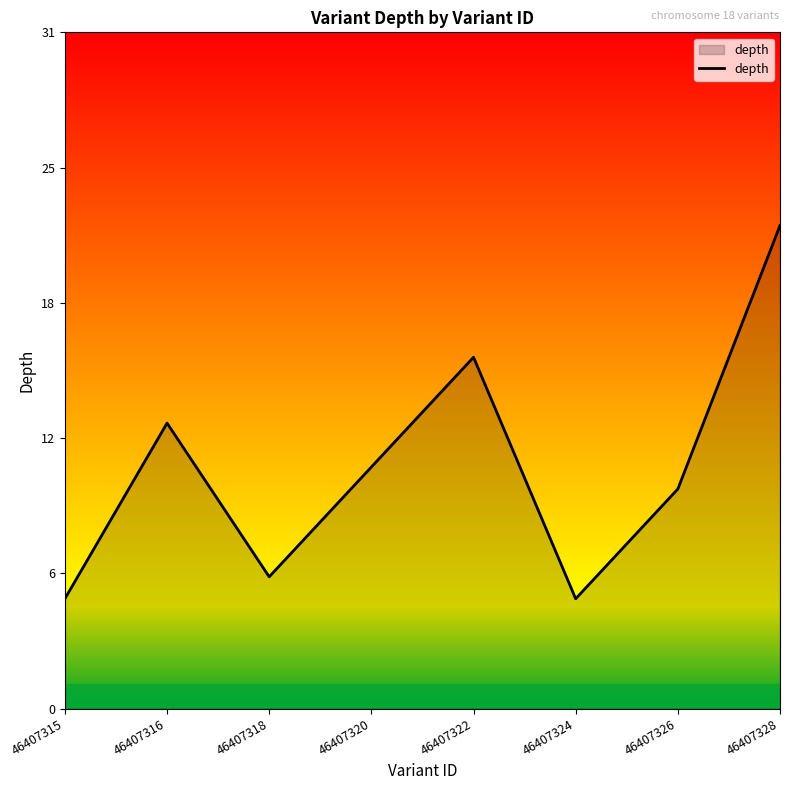

Where is the first local maximum?

46407316